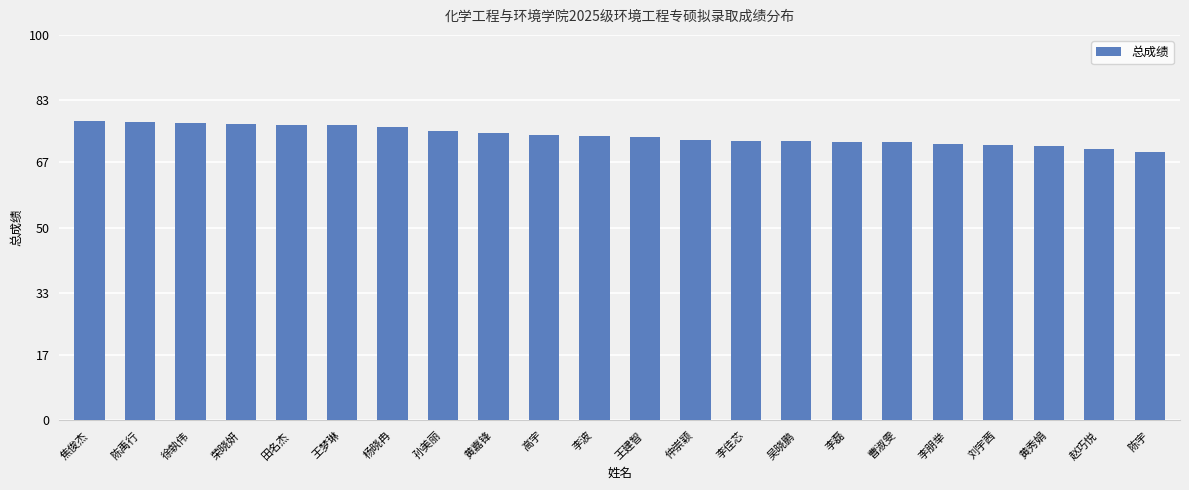

The chart shows a value of 74.6 at 黄嘉锋. True or false?

True